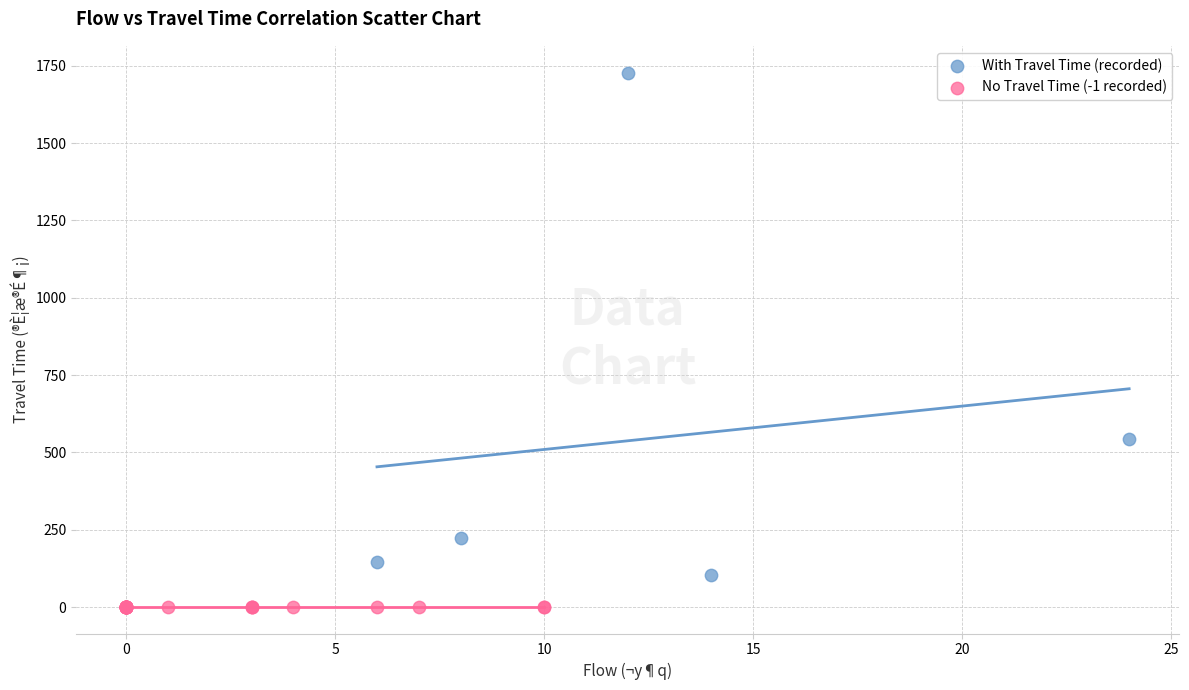

Which series reaches the maximum Y coordinate?

With Travel Time (recorded)